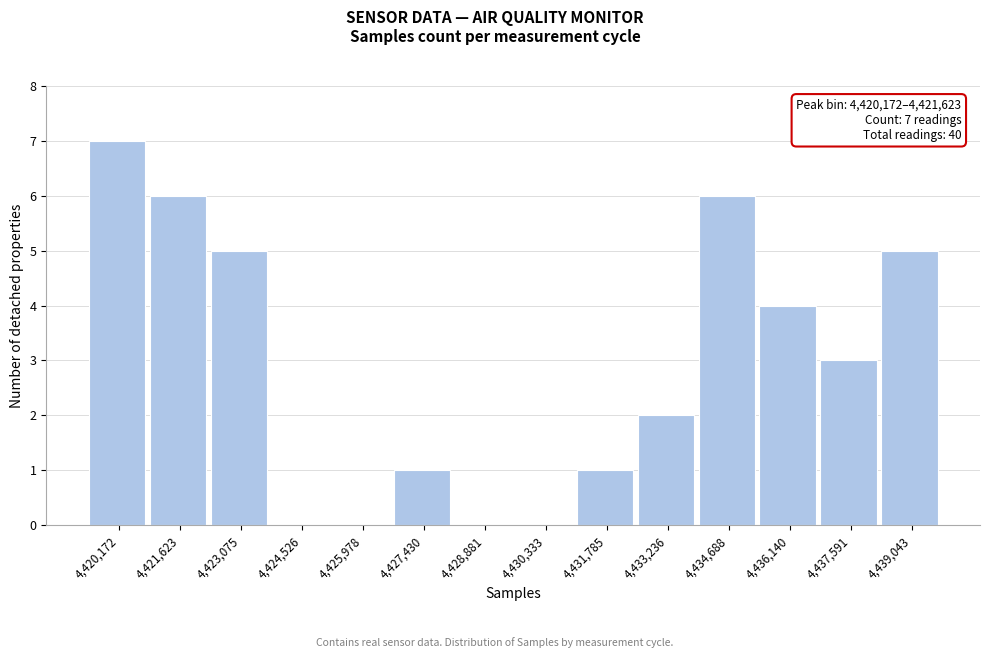

Reading left to right, what are all the values shown in this chart?

4,420,172=7	4,421,623=6	4,423,075=5	4,424,526=0	4,425,978=0	4,427,430=1	4,428,881=0	4,430,333=0	4,431,785=1	4,433,236=2	4,434,688=6	4,436,140=4	4,437,591=3	4,439,043=5